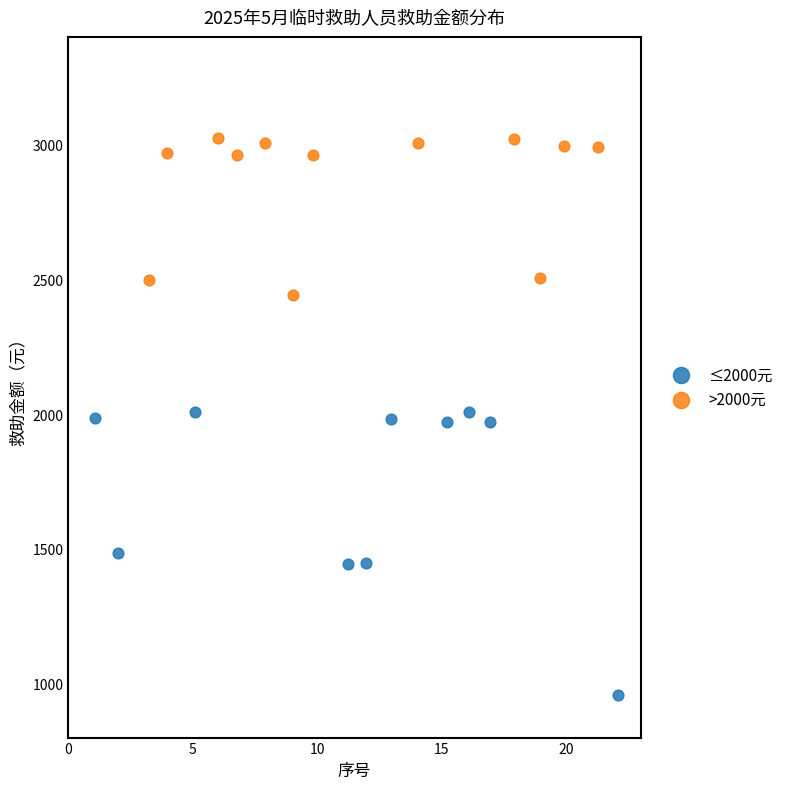

Which series reaches the minimum Y coordinate?

≤2000元